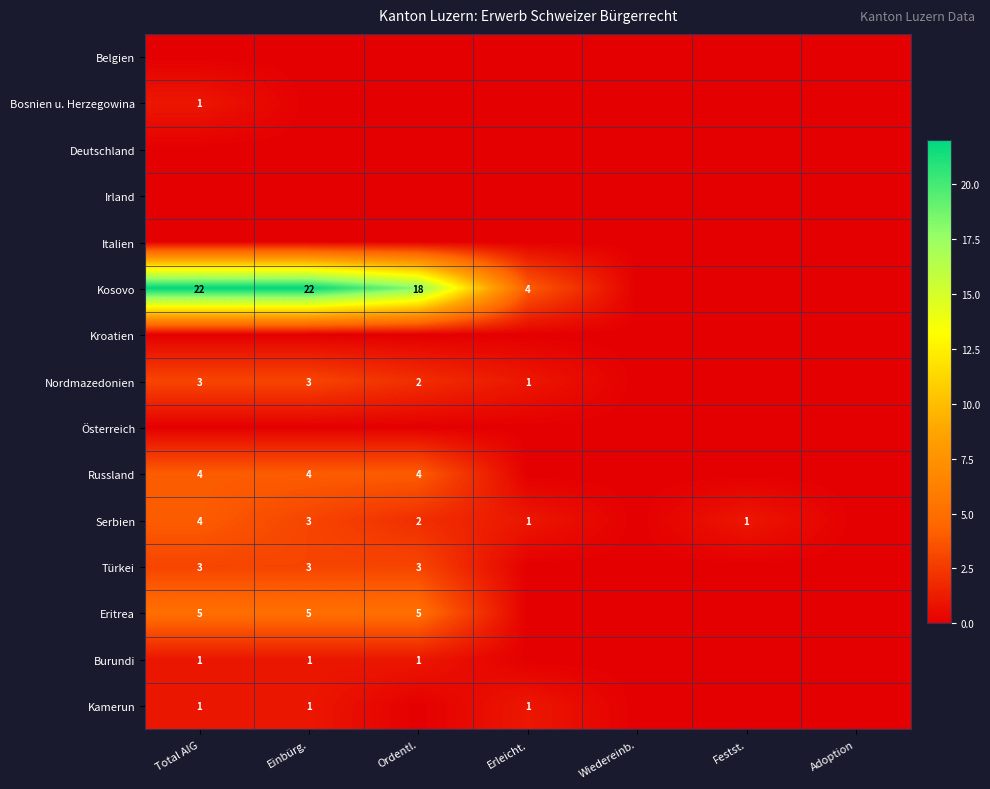

Is it true that Kosovo equals 1 at Erleicht.?

False